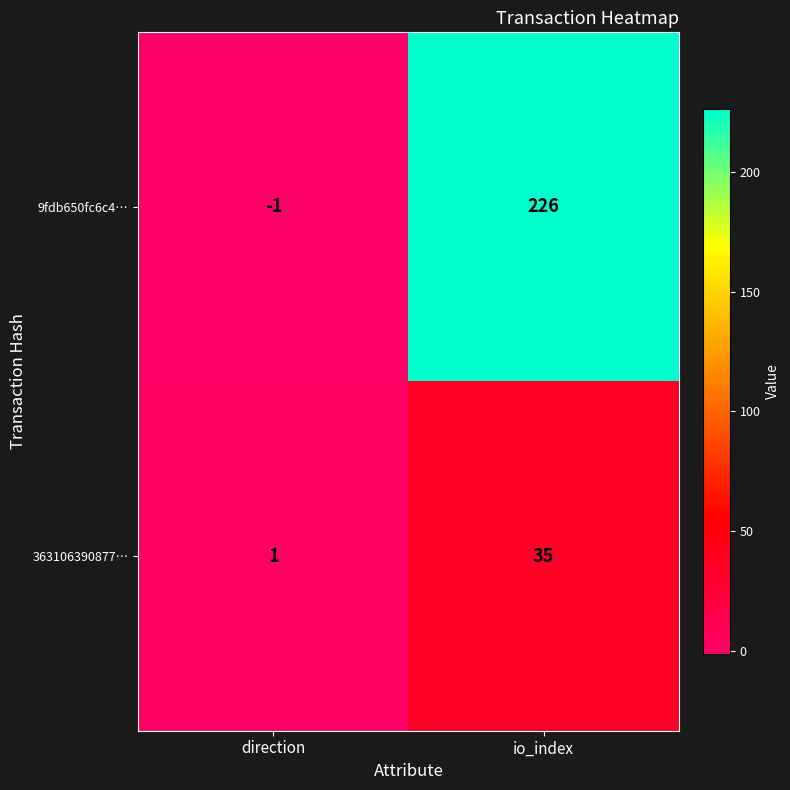

Where is 9fdb650fc6c4… nearest to the value 112?

direction